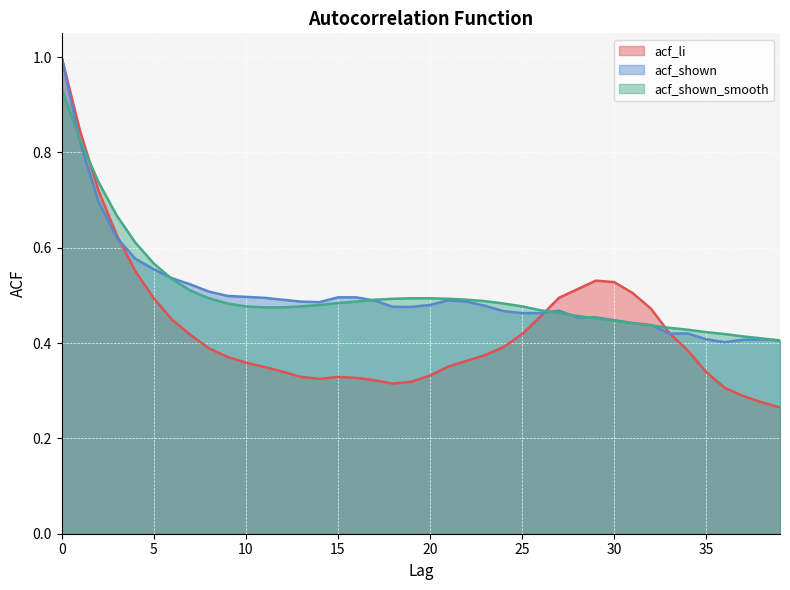

How many series are shown in this chart?

3